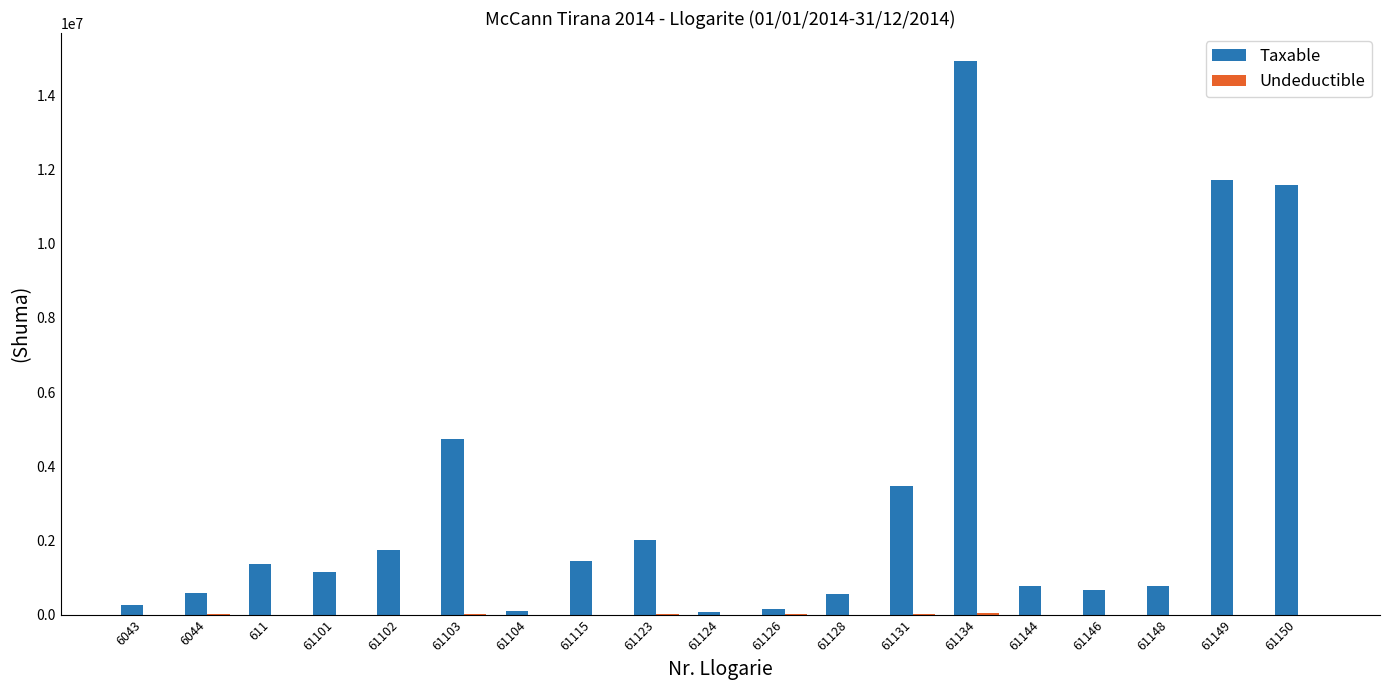

What is the sum of the Taxable values at 61150 and 61101?

12723674.8